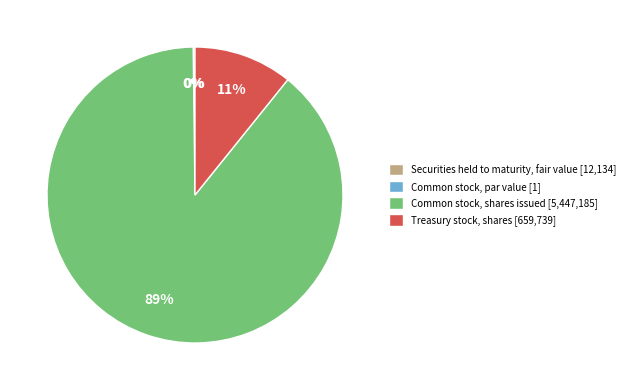

Between Treasury stock, shares [659,739] and Common stock, shares issued [5,447,185], which is larger?

Common stock, shares issued [5,447,185]